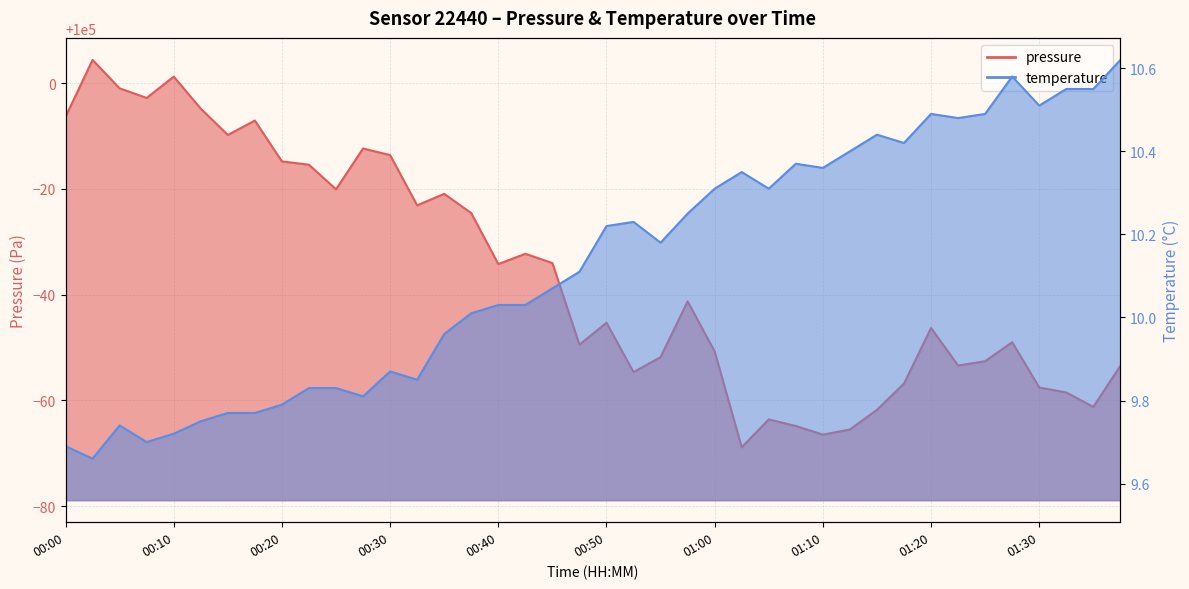

Which category has the highest value in the temperature series?

01:37